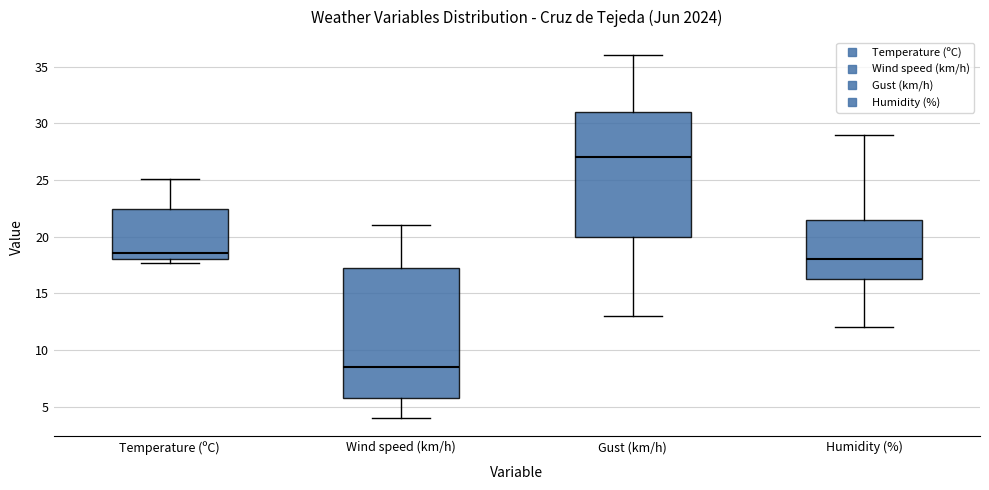

Reading left to right, read every box against the y-axis: the position of its median line, the range the box covers, and the ends of its whiskers. The values are not printed on the chart, so give them approximately, as read against the axis.

Temperature (ºC): median 18.5, box 18.0 to 22.5, whiskers 17.5 to 25.0
Wind speed (km/h): median 8.5, box 6.0 to 17.5, whiskers 4.0 to 21.0
Gust (km/h): median 27.0, box 20.0 to 31.0, whiskers 13.0 to 36.0
Humidity (%): median 18.0, box 16.5 to 21.5, whiskers 12.0 to 29.0